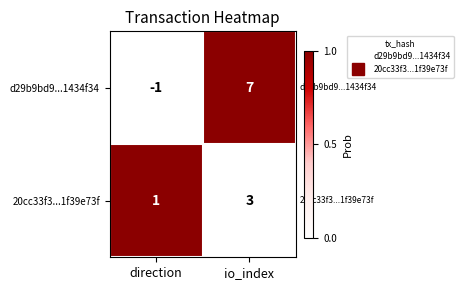

What is the sum of the 20cc33f3...1f39e73f values at io_index and direction?

4